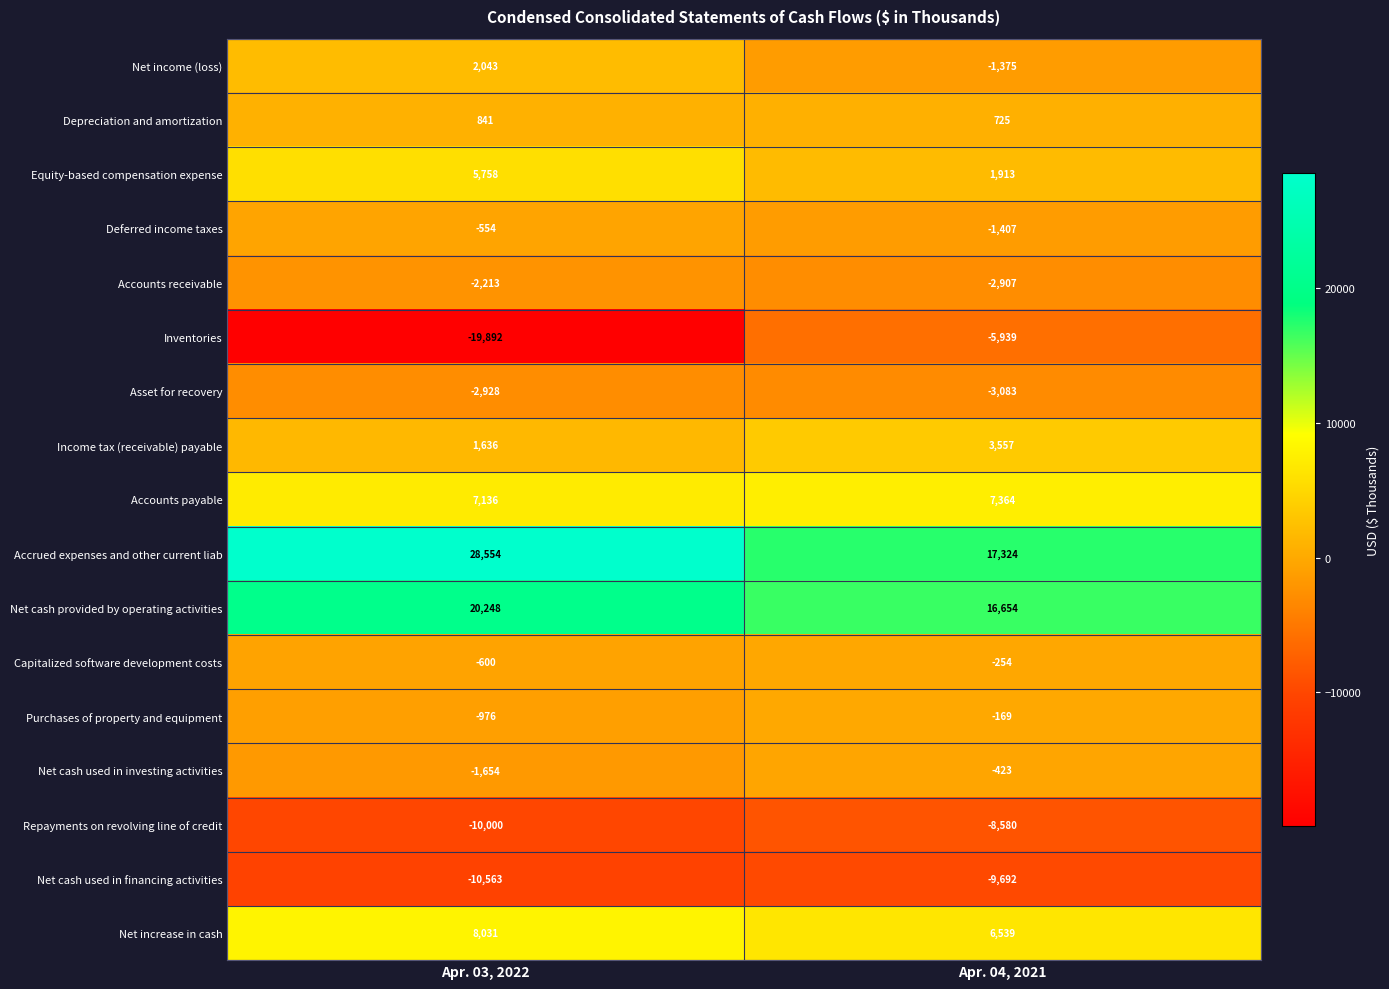

Which category has the highest value in the Net income (loss) series?

Apr. 03, 2022